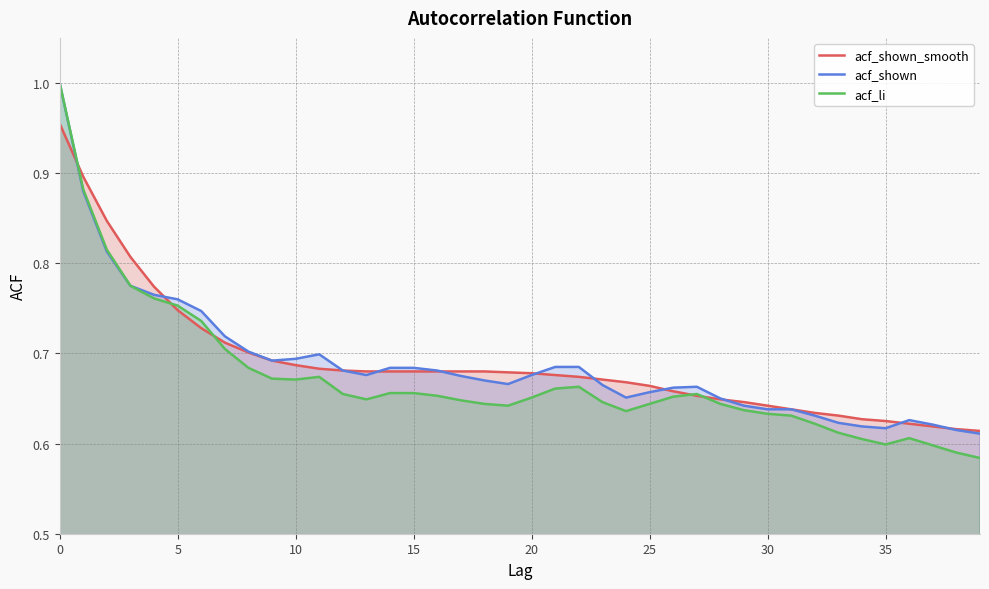

Reading left to right, extract all data points from this chart.

acf_shown_smooth: 1.0	0.9	0.8	0.8	0.8	0.7	0.7	0.7	0.7	0.7	0.7	0.7	0.7	0.7	0.7	0.7	0.7	0.7	0.7	0.7	0.7	0.7	0.7	0.7	0.7	0.7	0.7	0.7	0.6	0.6	0.6	0.6	0.6	0.6	0.6	0.6	0.6	0.6	0.6	0.6
acf_shown: 1.0	0.9	0.8	0.8	0.8	0.8	0.7	0.7	0.7	0.7	0.7	0.7	0.7	0.7	0.7	0.7	0.7	0.7	0.7	0.7	0.7	0.7	0.7	0.7	0.7	0.7	0.7	0.7	0.7	0.6	0.6	0.6	0.6	0.6	0.6	0.6	0.6	0.6	0.6	0.6
acf_li: 1.0	0.9	0.8	0.8	0.8	0.8	0.7	0.7	0.7	0.7	0.7	0.7	0.7	0.6	0.7	0.7	0.7	0.6	0.6	0.6	0.7	0.7	0.7	0.6	0.6	0.6	0.7	0.7	0.6	0.6	0.6	0.6	0.6	0.6	0.6	0.6	0.6	0.6	0.6	0.6